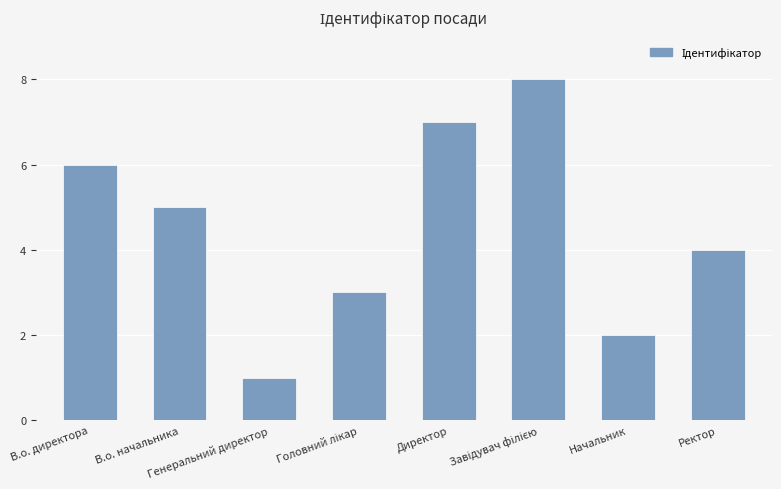

What is the change in value from Директор to Ректор?

-3